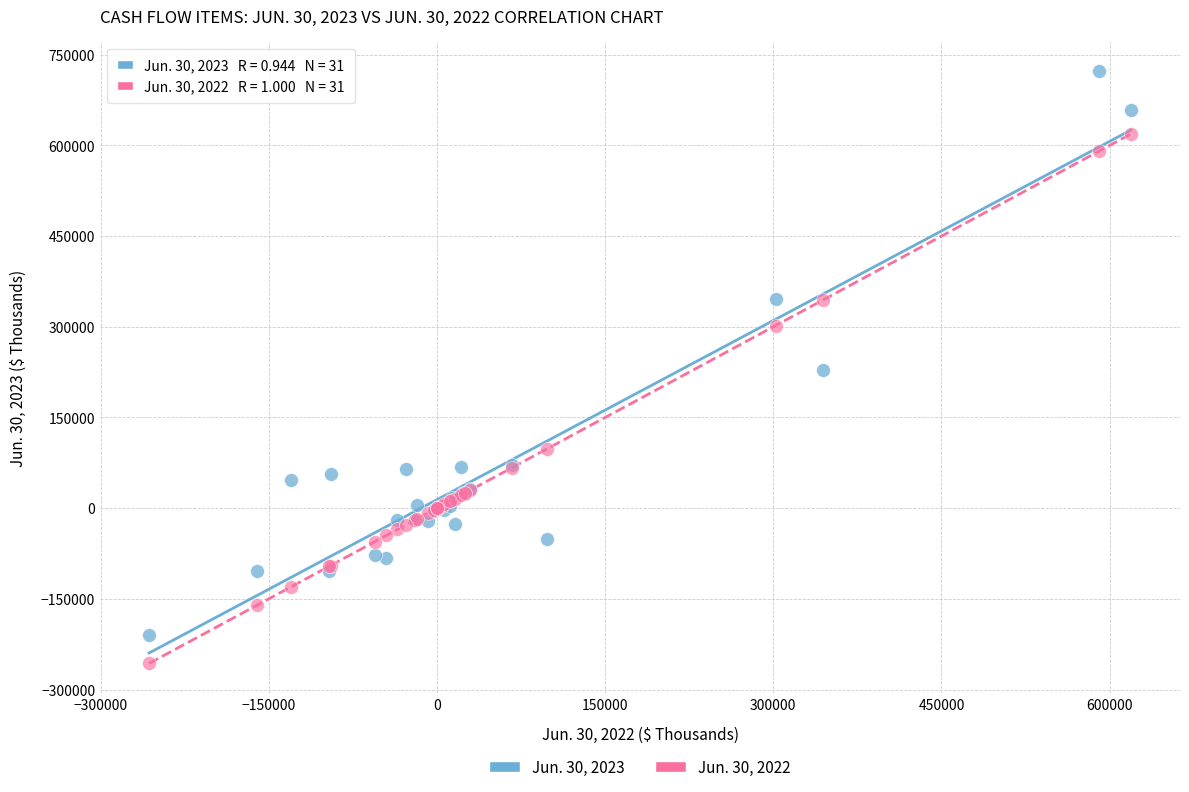

Which series contains the highest Y value?

Jun. 30, 2023